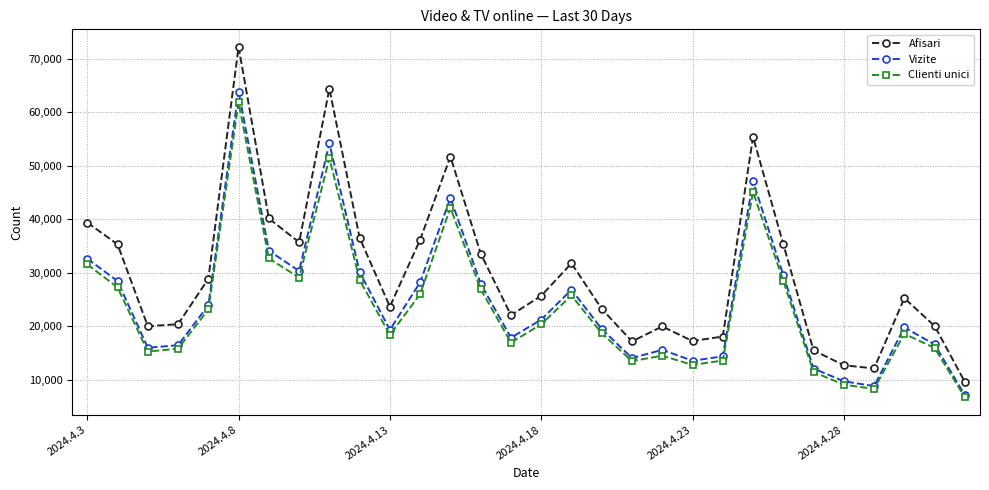

True or false: Vizite and Afisari intersect in this chart.

False